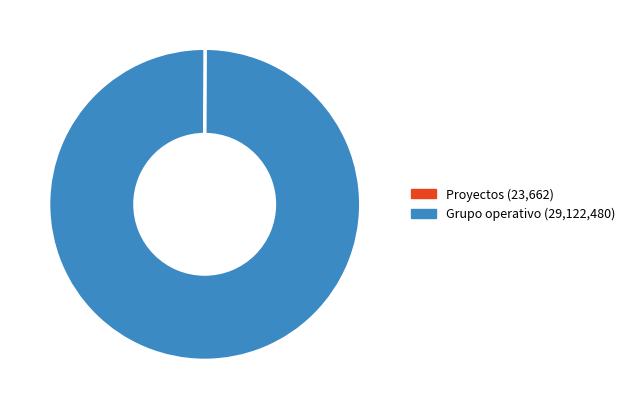

Which category has the biggest portion of the pie?

Grupo operativo